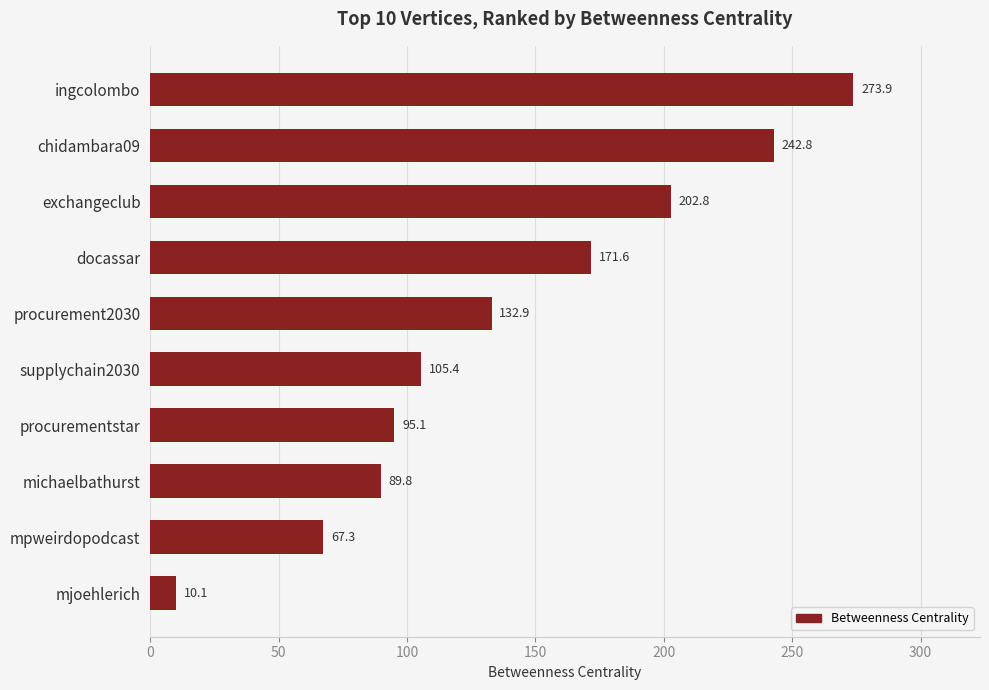

How many values are below 132?

5